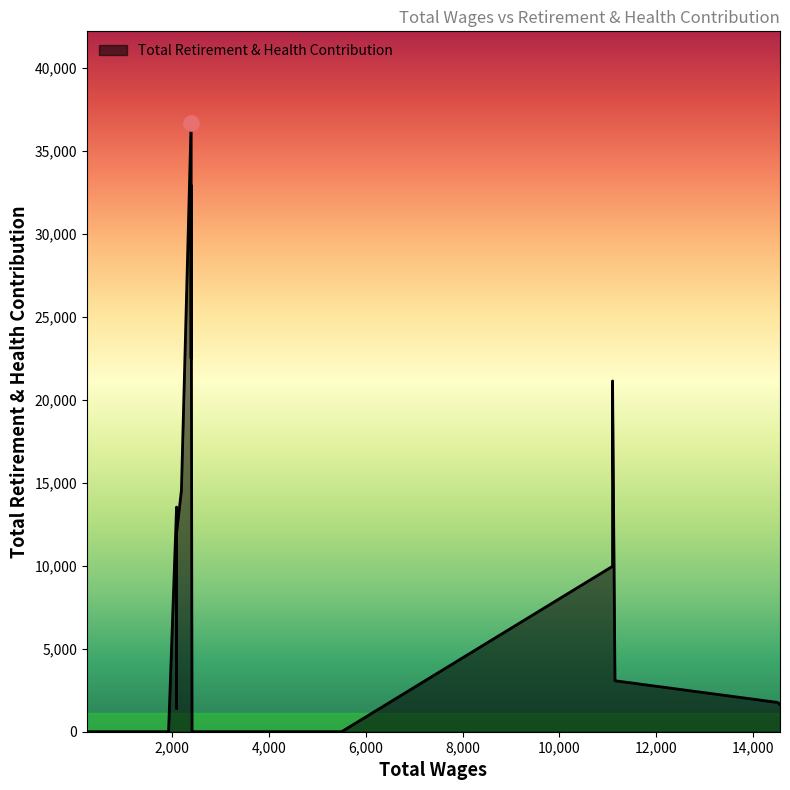

What is the change in value from 2100.0 to 500.0?

-11941